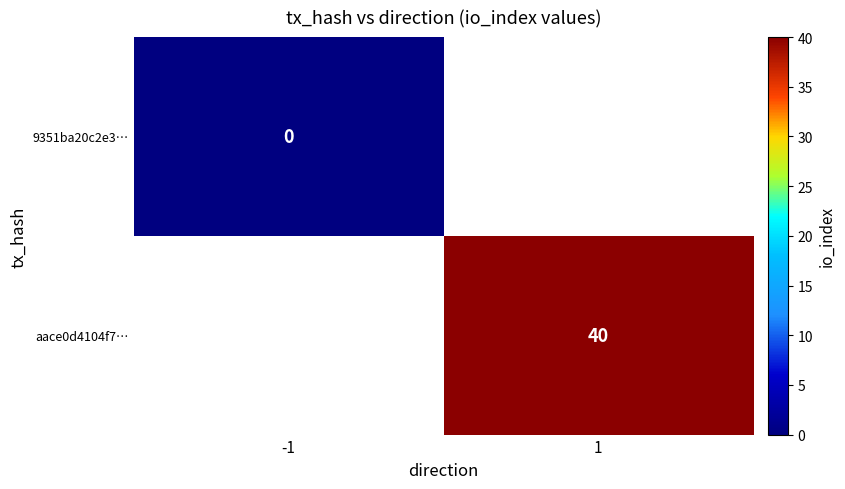

The value of aace0d4104f7… at 1 is 40. True or false?

True